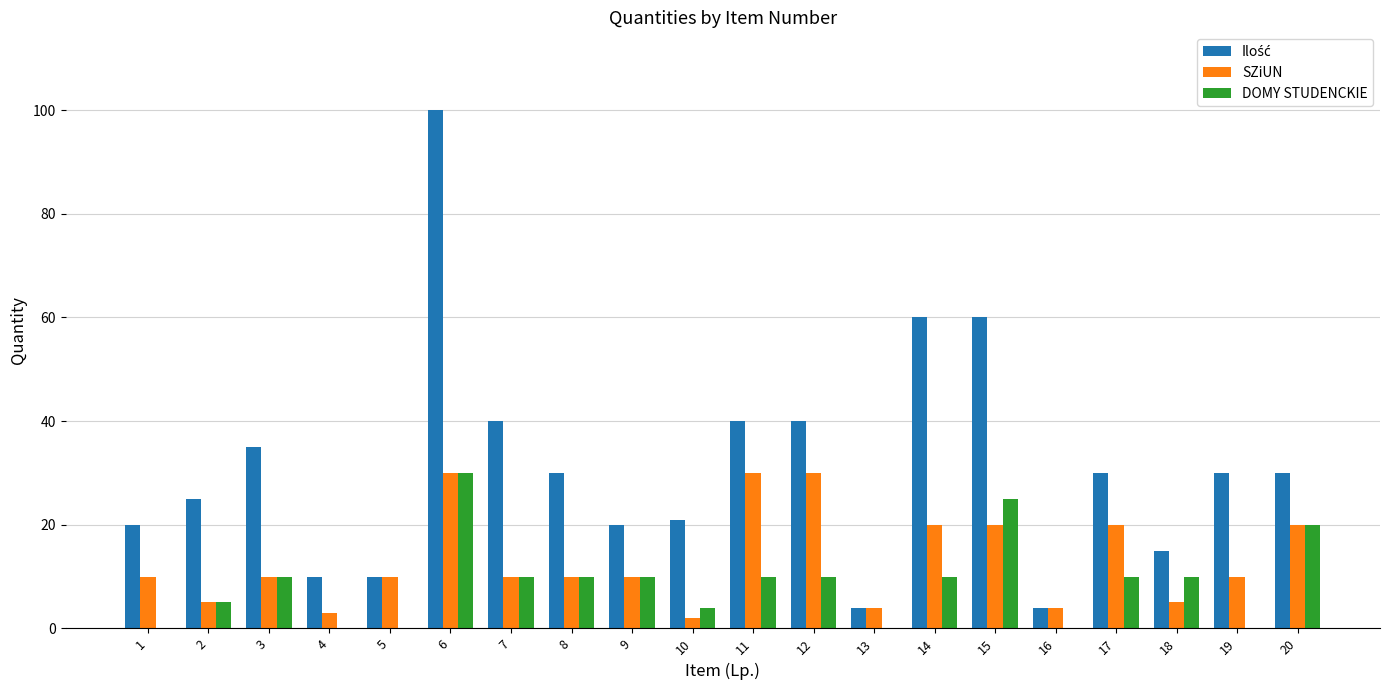

Is it true that SZiUN equals 29 at 17?

False